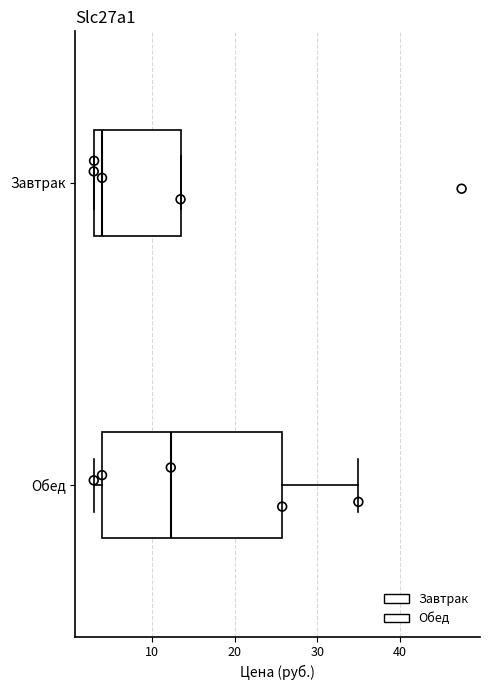

Reading bottom to top, read every box against the x-axis: the position of its median line, the range the box covers, and the ends of its whiskers. The values are not printed on the chart, so give them approximately, as read against the axis.

Обед: median 12, box 4 to 26, whiskers 3 to 35
Завтрак: median 4, box 3 to 13, whiskers 3 to 13